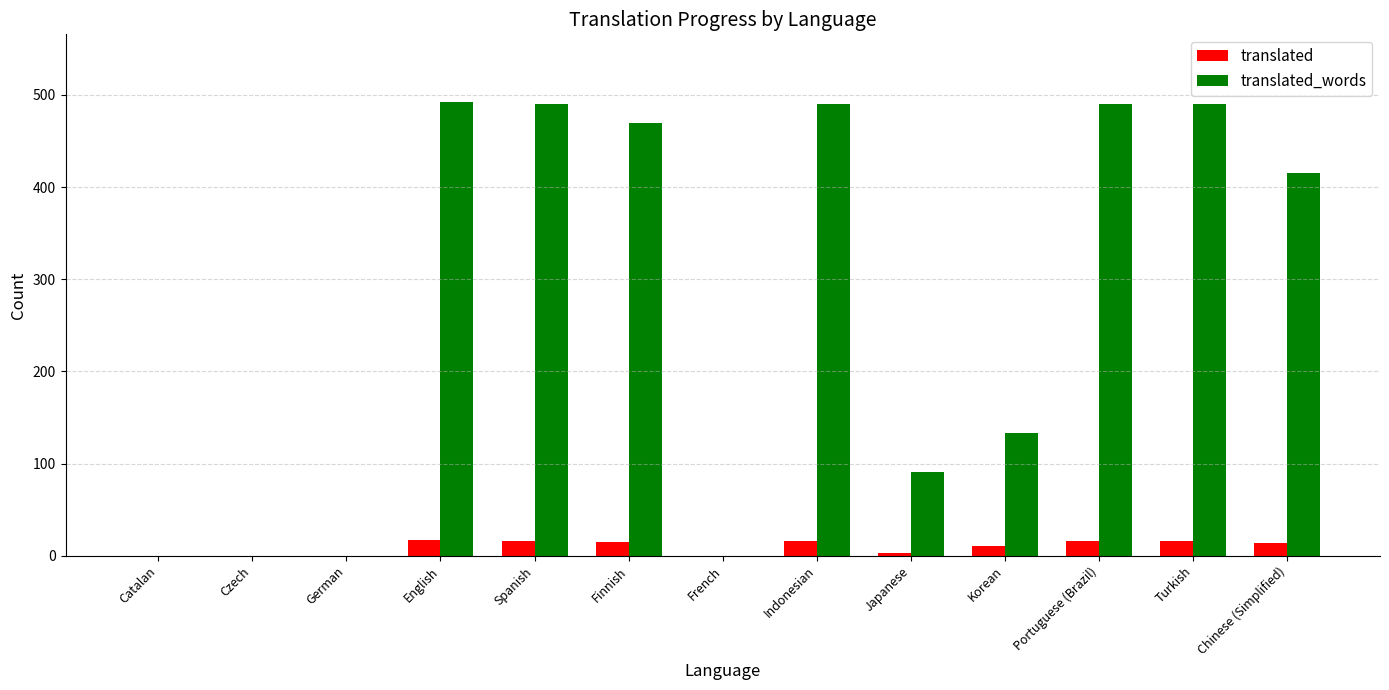

What is the sum of all translated_words values?

3561